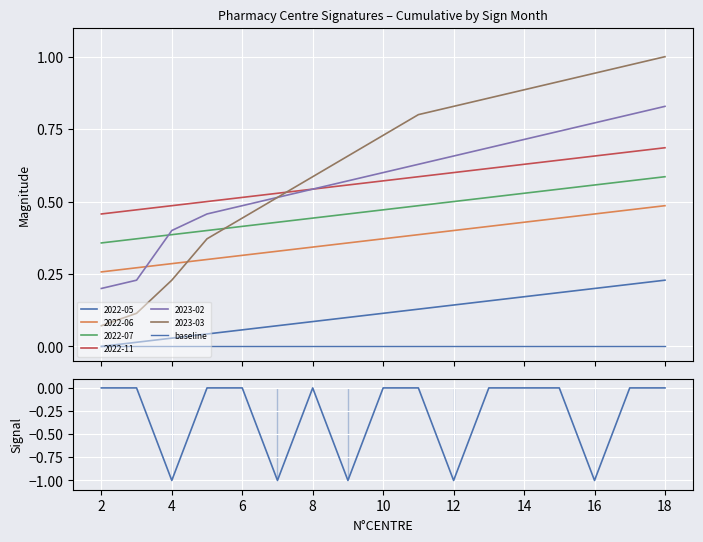

True or false: baseline and signal cross at least once.

False